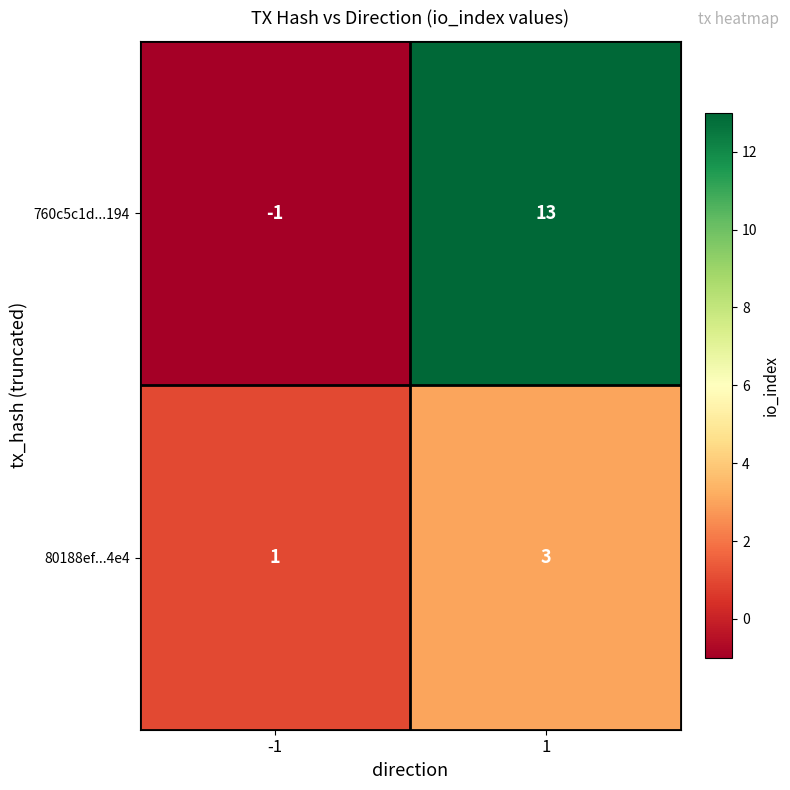

What is the spread (max minus min) of values at 1?

10